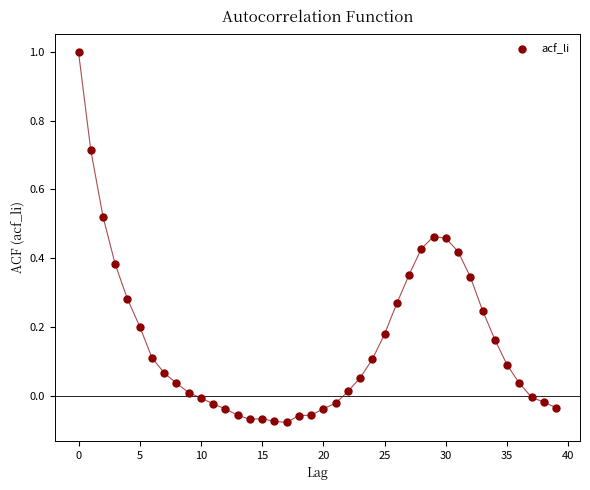

What is the range of Y values (max minus min)?

1.1